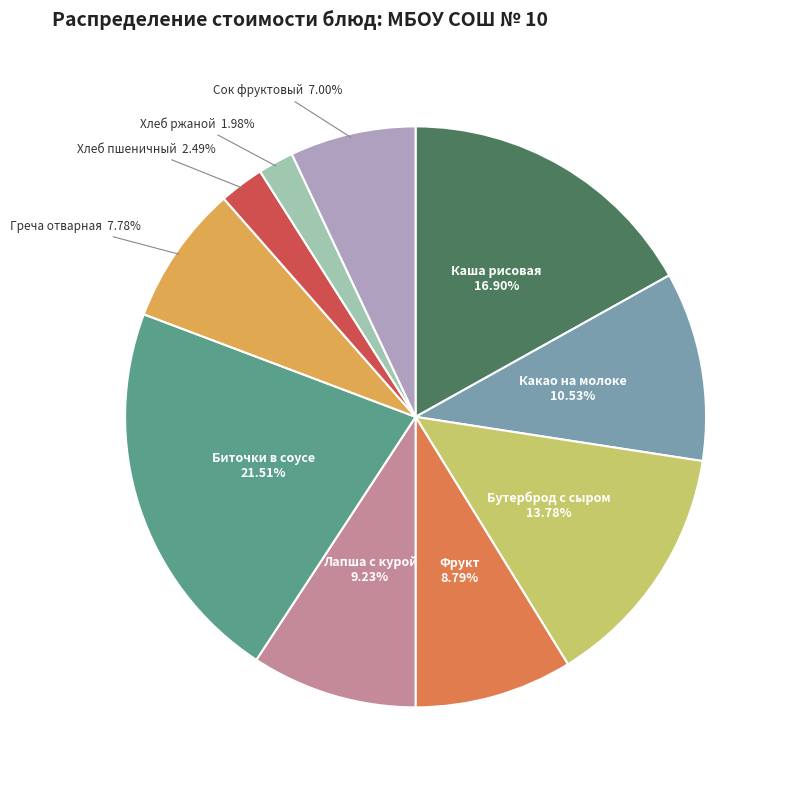

Is there a majority slice in this chart?

No